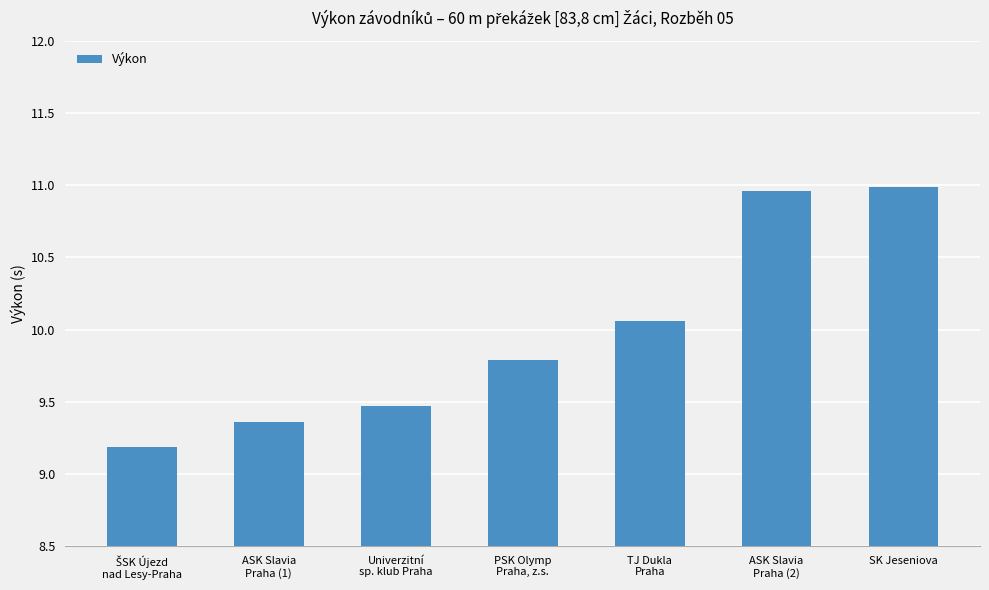

Does the chart contain any negative values?

No